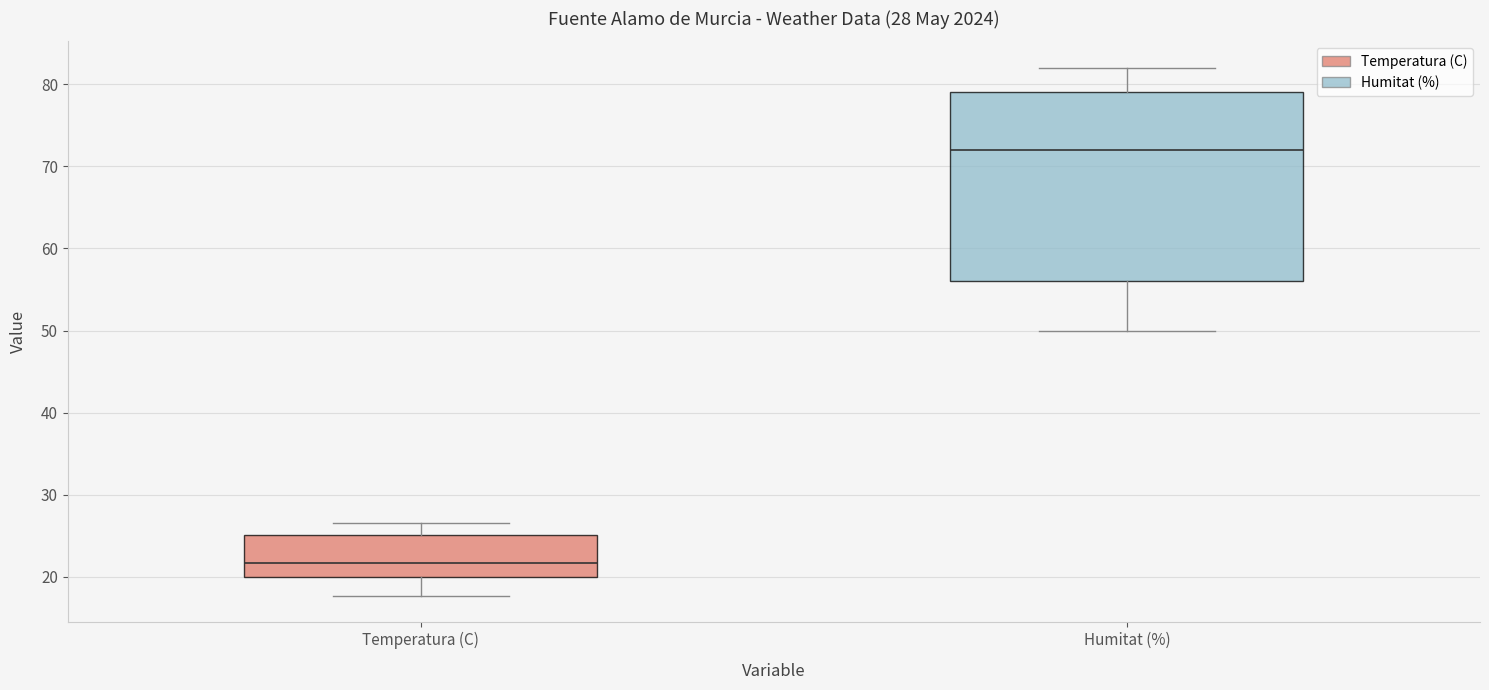

Which box's median line is the lowest?

Temperatura (C)